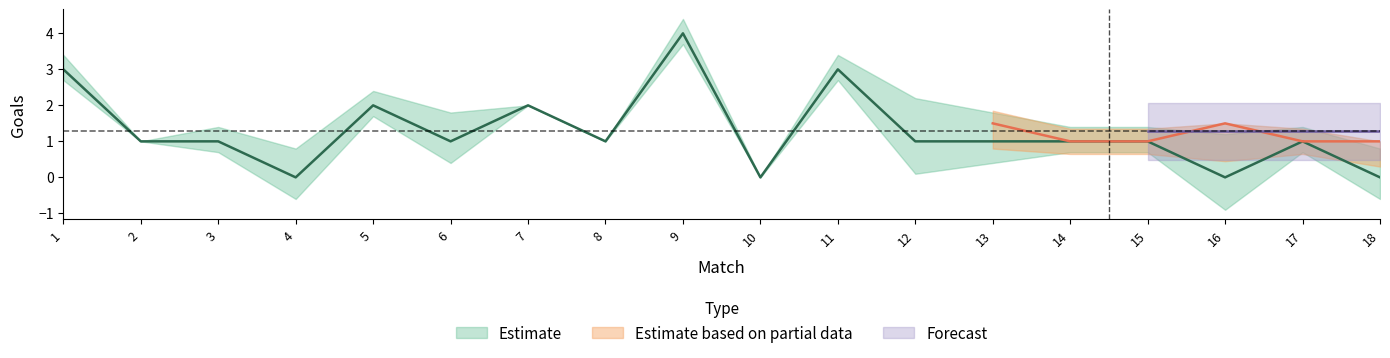

The home_goals series shows -1 at 10. True or false?

False